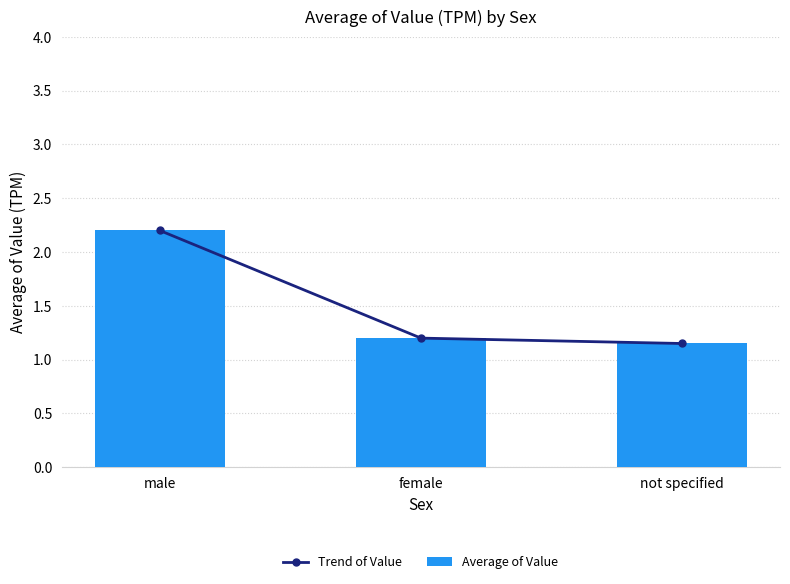

What are all the series names shown in the legend?

Trend of Value, Average of Value